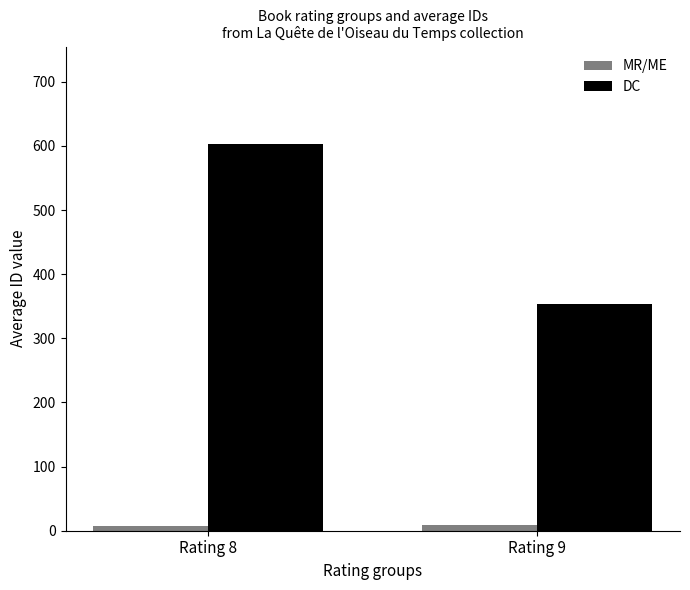

What is the average value of the MR/ME series?

8.5